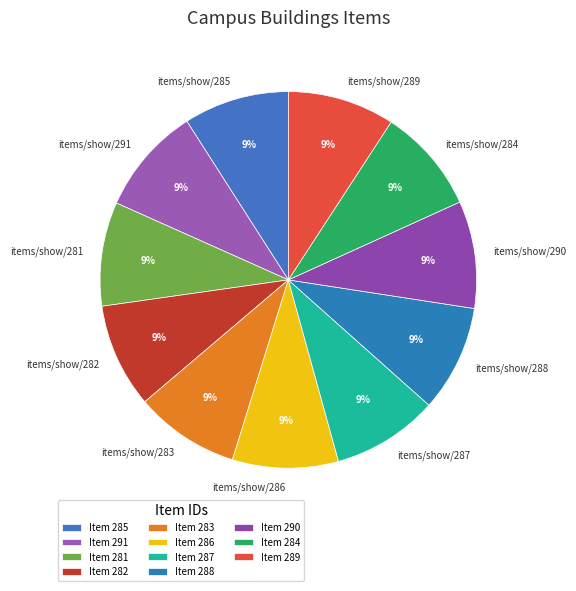

Approximately how many times larger is the value at items/show/283 compared to items/show/284?

1.0